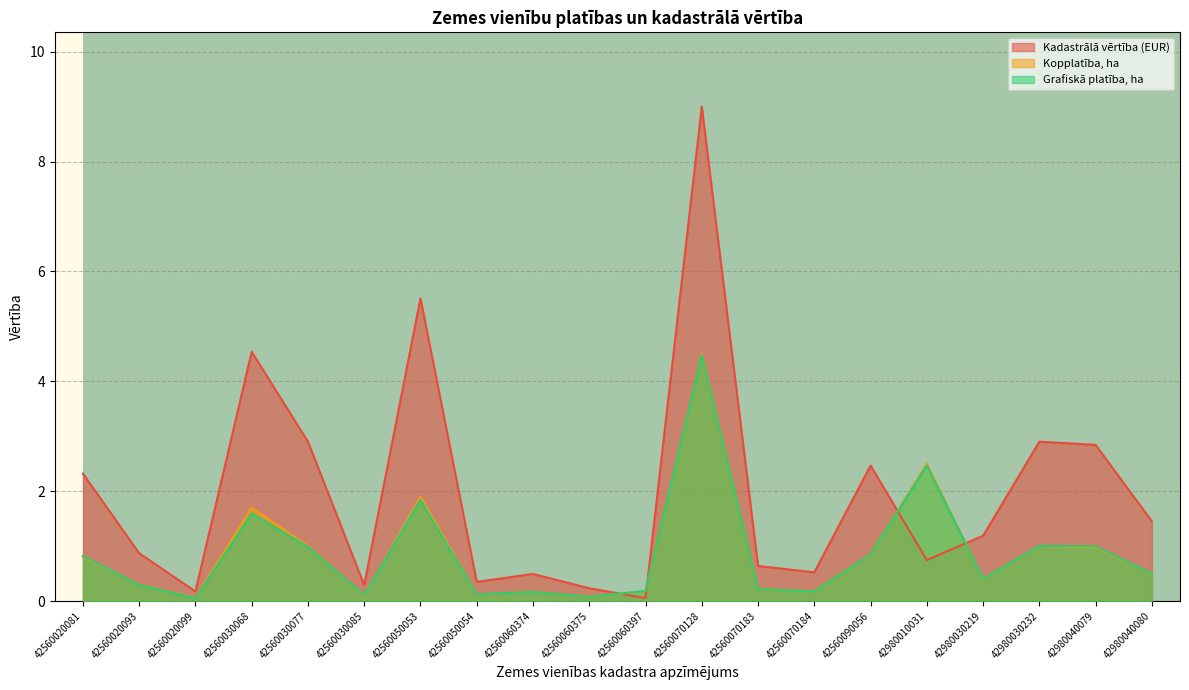

At which label does Kopplatība, ha reach its minimum?

42560020099